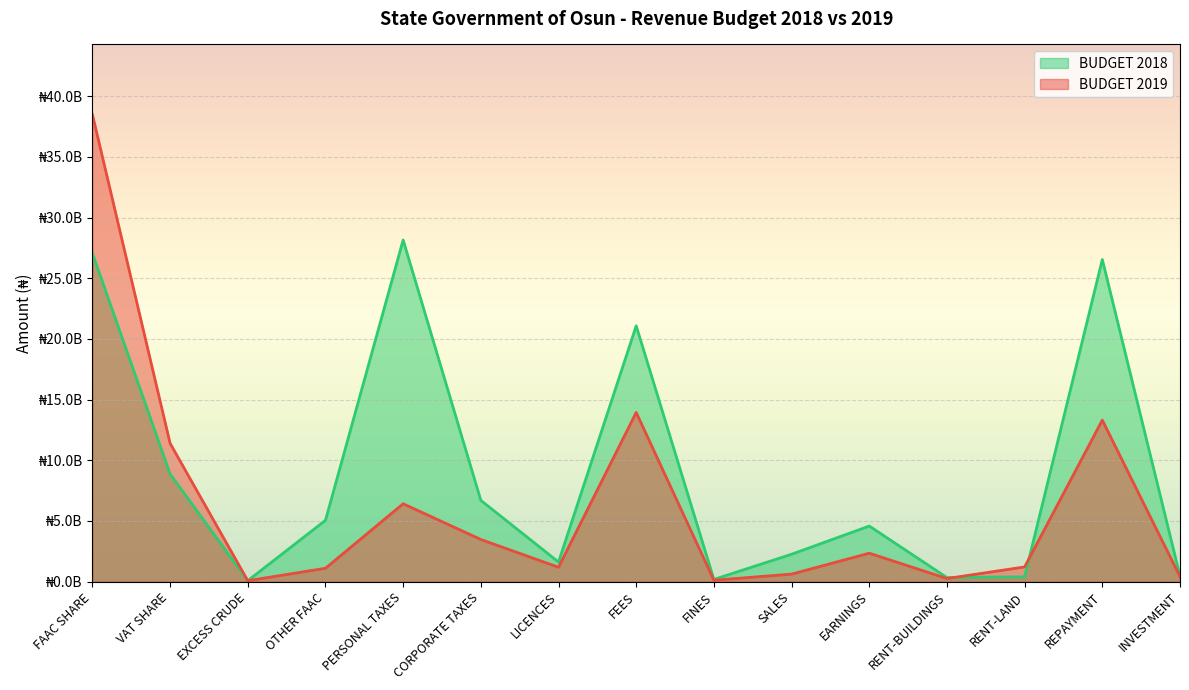

Read the BUDGET 2019 value at FAAC SHARE.

38500000000